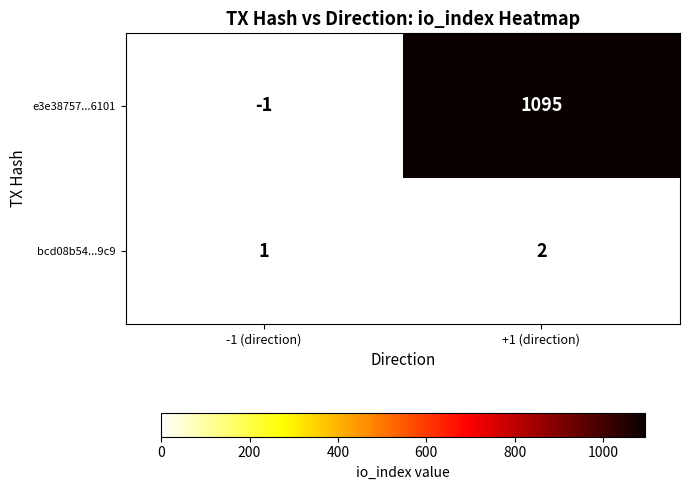

Which series has the largest total across all categories?

e3e38757...6101